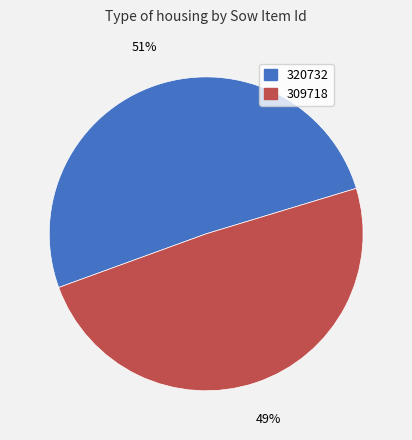

To the nearest percent, what percentage of the pie is 309718?

49%